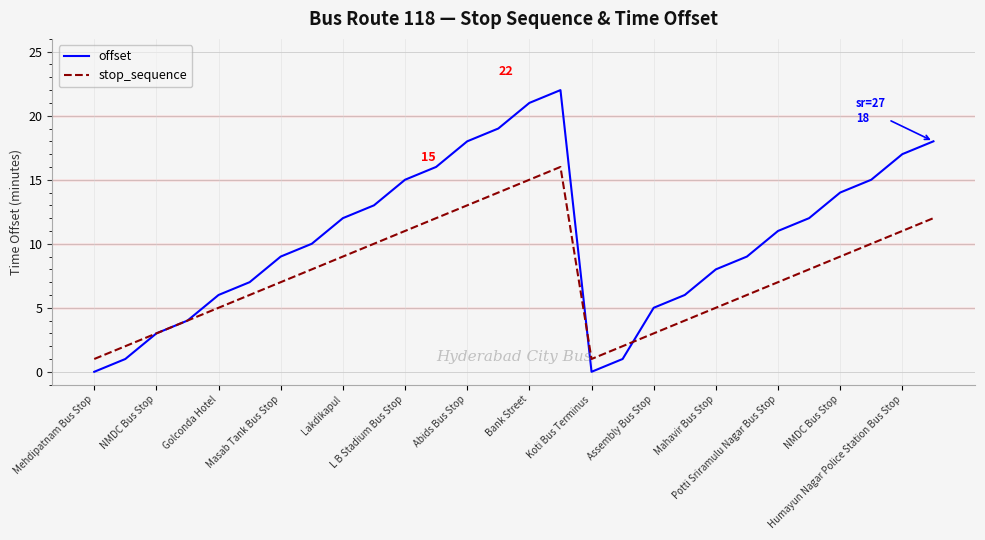

Which series has the largest range (max minus min)?

offset